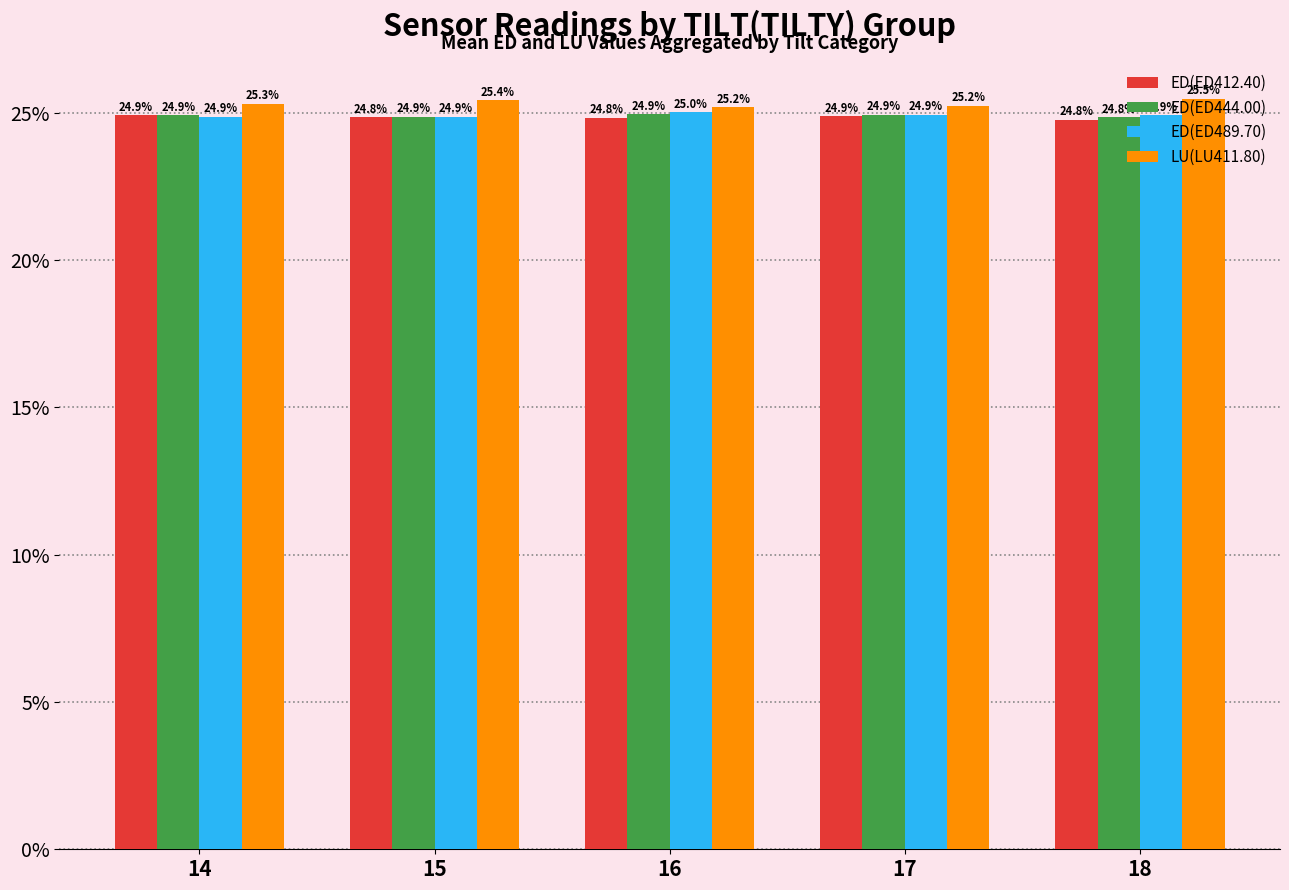

What is the average value of the LU(LU411.80) series?

25.3